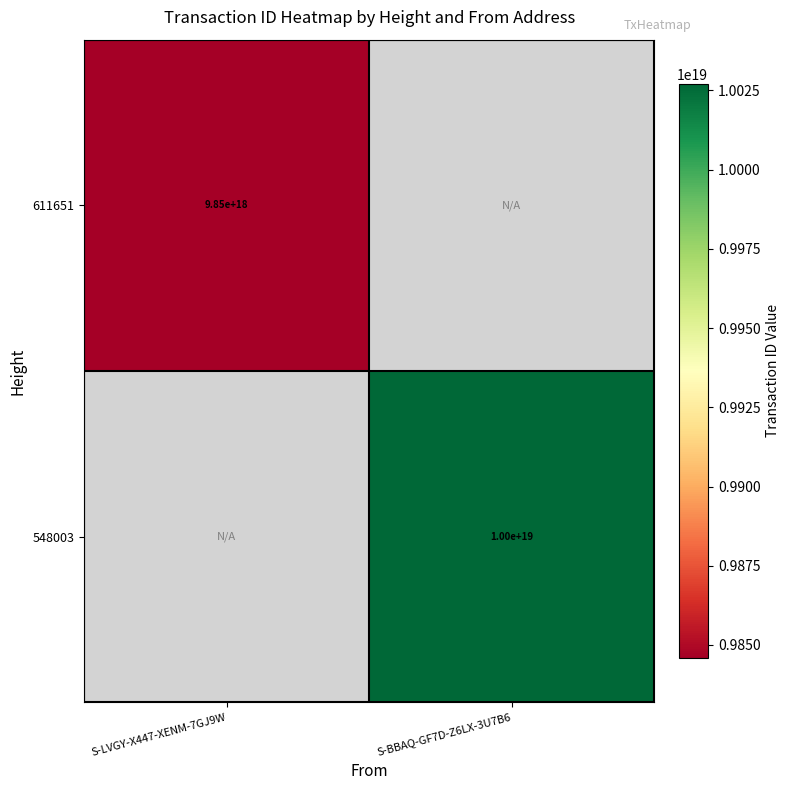

The 611651 series shows 3683440511807662592 at S-LVGY-X447-XENM-7GJ9W. True or false?

False